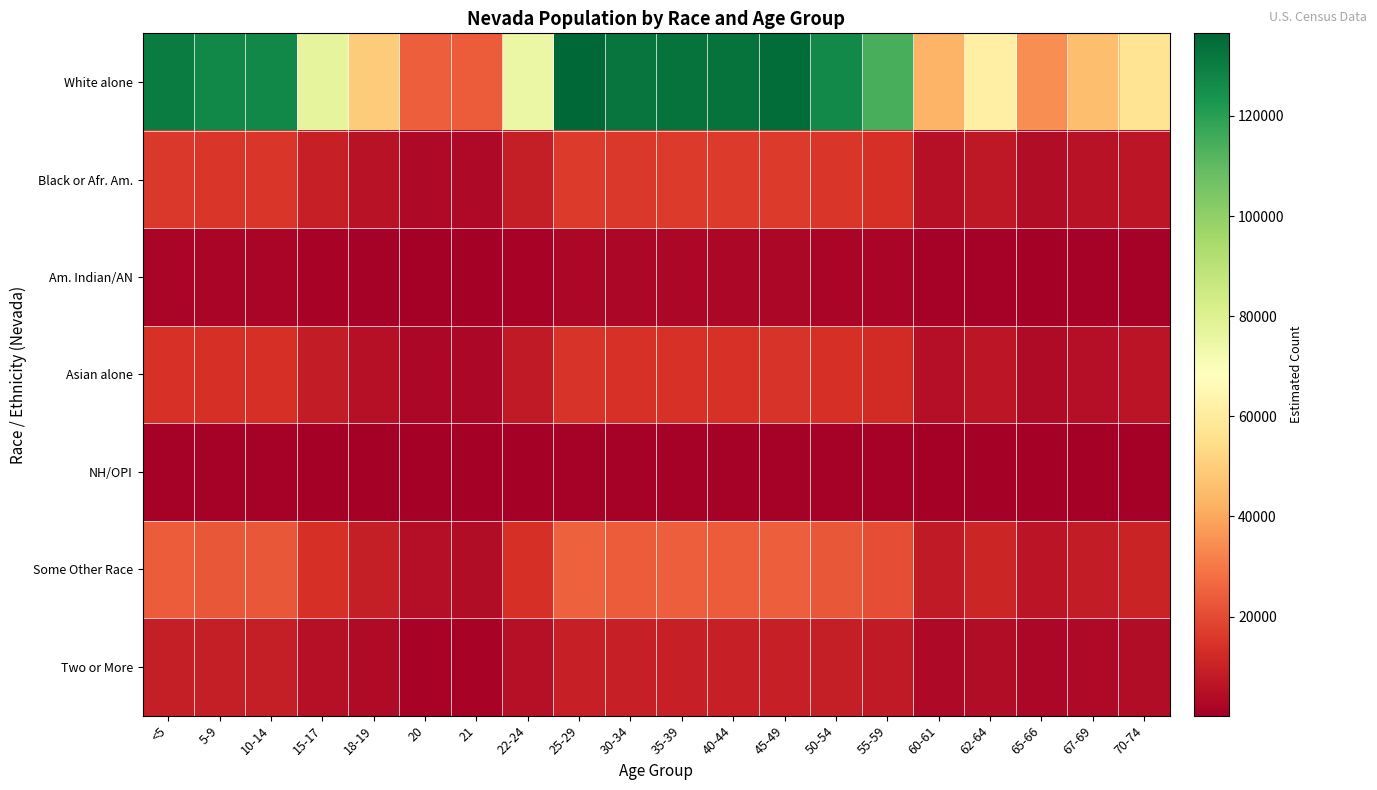

Reading left to right, list all the values displayed in this chart.

White alone: <5=130135.3	5-9=127080.4	10-14=127147.0	15-17=77243.5	18-19=49505.8	20=24679.3	21=23779.7	22-24=74756.4	25-29=136497.7	30-34=132331.5	35-39=133032.6	40-44=132851.4	45-49=134516.7	50-54=126844.4	55-59=114237.5	60-61=43306.5	62-64=61455.4	65-66=34438.2	67-69=45735.3	70-74=57113.5
Black or Afr. Am.: <5=15923.9	5-9=15550.0	10-14=15558.2	15-17=9451.8	18-19=6057.7	20=3019.9	21=2909.8	22-24=9147.5	25-29=16702.4	30-34=16192.6	35-39=16278.4	40-44=16256.2	45-49=16460.0	50-54=15521.2	55-59=13978.5	60-61=5299.1	62-64=7519.9	65-66=4214.0	67-69=5596.3	70-74=6988.6
Am. Indian/AN: <5=2335.3	5-9=2280.4	10-14=2281.6	15-17=1386.1	18-19=888.4	20=442.9	21=426.7	22-24=1341.5	25-29=2449.4	30-34=2374.7	35-39=2387.3	40-44=2384.0	45-49=2413.9	50-54=2276.2	55-59=2050.0	60-61=777.1	62-64=1102.8	65-66=618.0	67-69=820.7	70-74=1024.9
Asian alone: <5=14234.8	5-9=13900.6	10-14=13907.9	15-17=8449.2	18-19=5415.2	20=2699.5	21=2601.1	22-24=8177.2	25-29=14930.7	30-34=14475.0	35-39=14551.7	40-44=14531.9	45-49=14714.0	50-54=13874.8	55-59=12495.8	60-61=4737.1	62-64=6722.3	65-66=3767.0	67-69=5002.7	70-74=6247.3
NH/OPI: <5=1228.8	5-9=1200.0	10-14=1200.6	15-17=729.4	18-19=467.5	20=233.0	21=224.5	22-24=705.9	25-29=1288.9	30-34=1249.6	35-39=1256.2	40-44=1254.5	45-49=1270.2	50-54=1197.7	55-59=1078.7	60-61=408.9	62-64=580.3	65-66=325.2	67-69=431.9	70-74=539.3
Some Other Race: <5=23656.6	5-9=23101.3	10-14=23113.4	15-17=14041.7	18-19=8999.4	20=4486.3	21=4322.8	22-24=13589.6	25-29=24813.2	30-34=24055.9	35-39=24183.3	40-44=24150.4	45-49=24453.1	50-54=23058.4	55-59=20766.7	60-61=7872.5	62-64=11171.7	65-66=6260.3	67-69=8314.0	70-74=10382.4
Two or More: <5=9182.8	5-9=8967.2	10-14=8971.9	15-17=5450.6	18-19=3493.3	20=1741.5	21=1678.0	22-24=5275.1	25-29=9631.8	30-34=9337.8	35-39=9387.2	40-44=9374.5	45-49=9492.0	50-54=8950.6	55-59=8061.0	60-61=3055.9	62-64=4336.5	65-66=2430.1	67-69=3227.2	70-74=4030.1